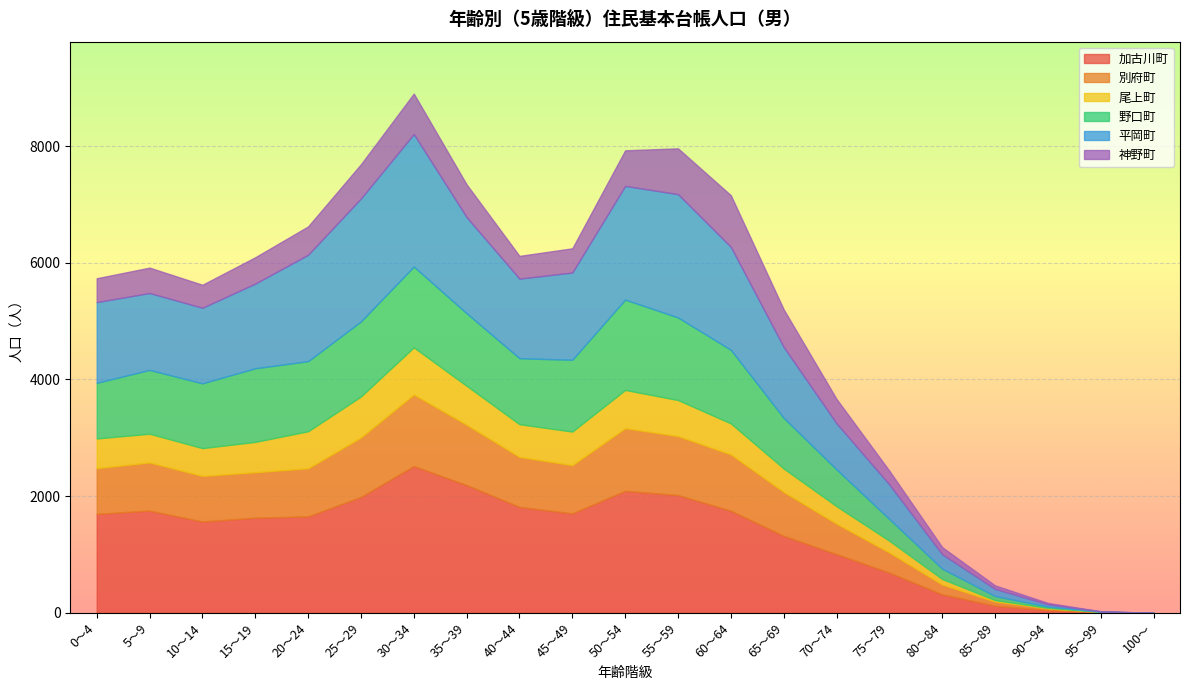

In 加古川町, how many points are higher than both neighbors (excluding endpoints)?

3